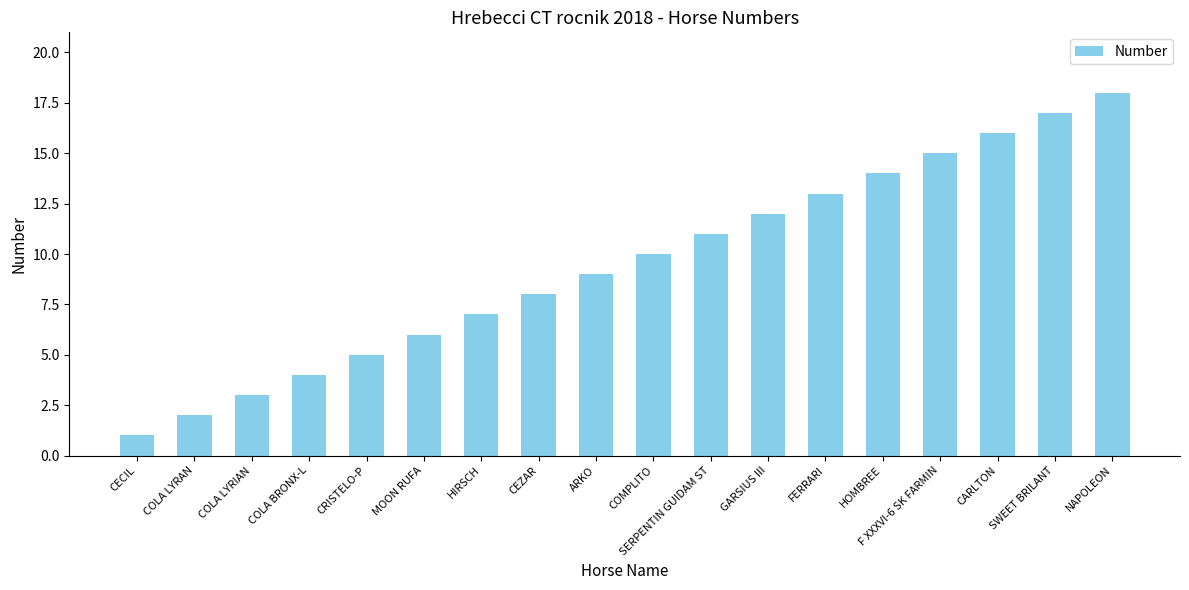

The chart shows a value of 3 at COLA LYRIAN. True or false?

True